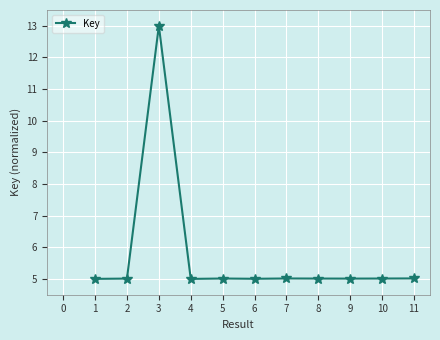

What is the value of the 8th point from the left?

5.0